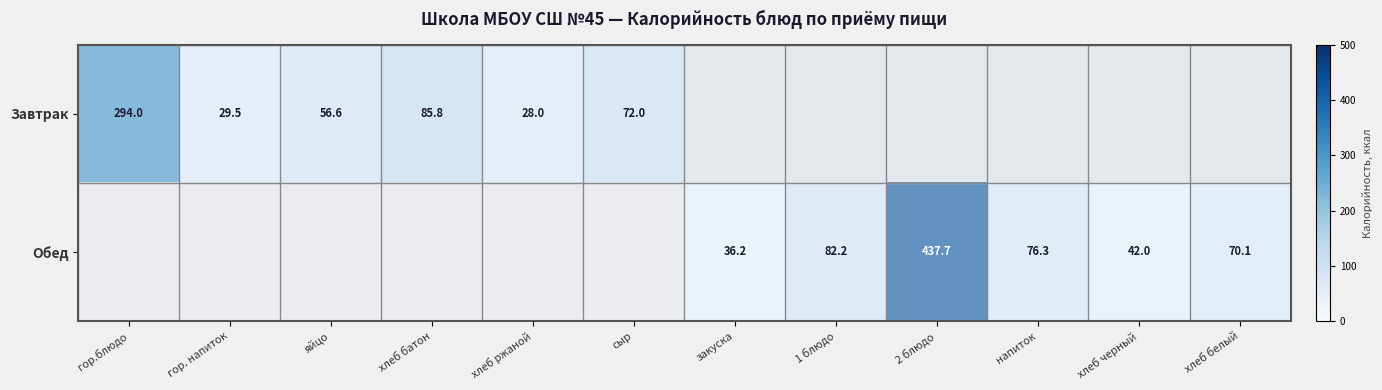

True or false: Завтрак has a value of 56.6 at яйцо.

True